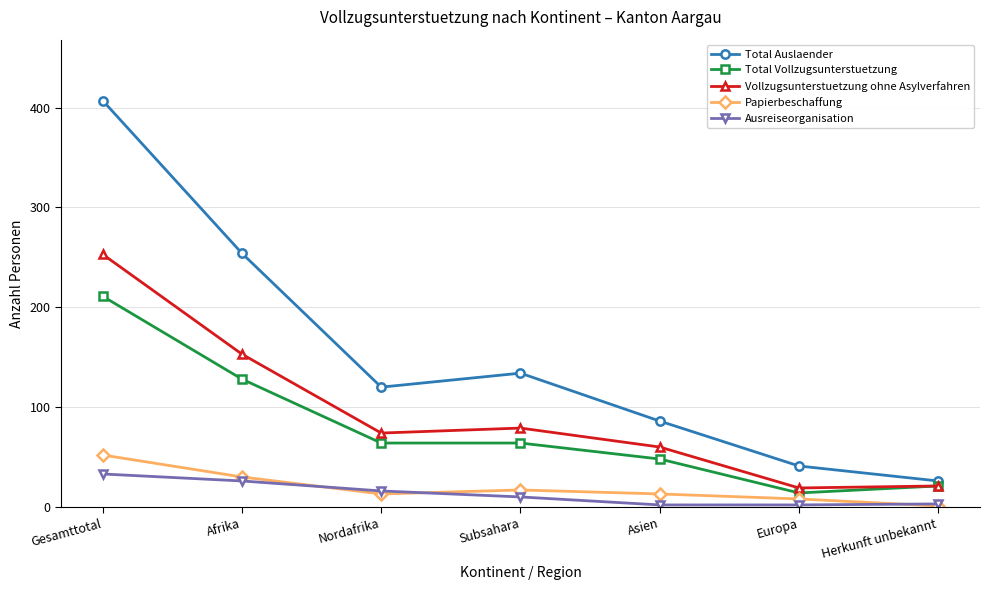

Is it true that Papierbeschaffung equals 17 at Subsahara?

True